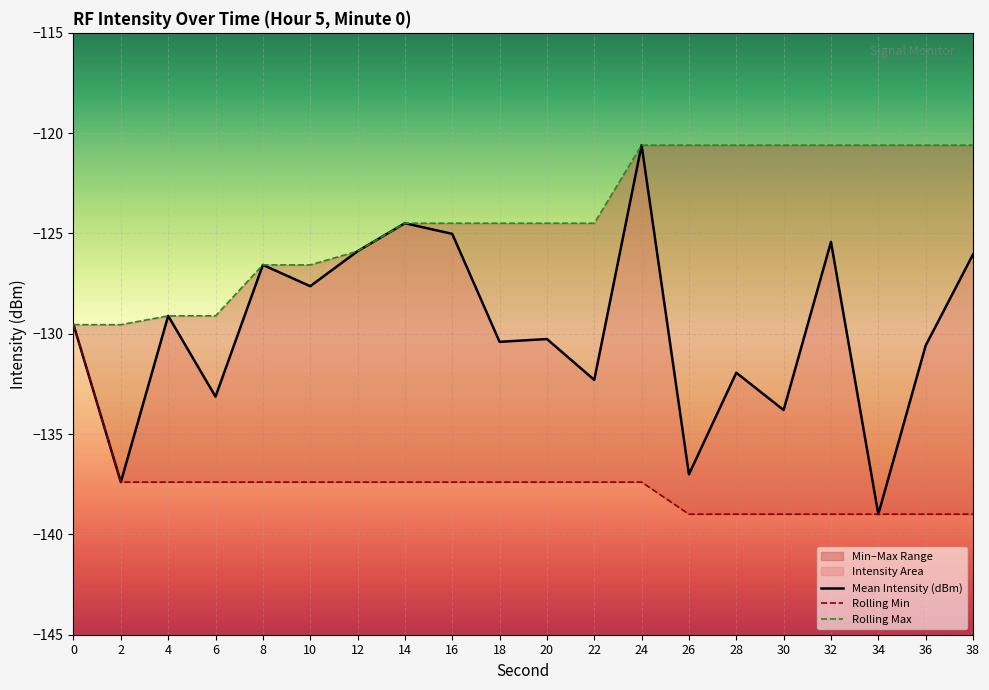

True or false: Rolling Max has more than 2 points higher than both neighbors.

False